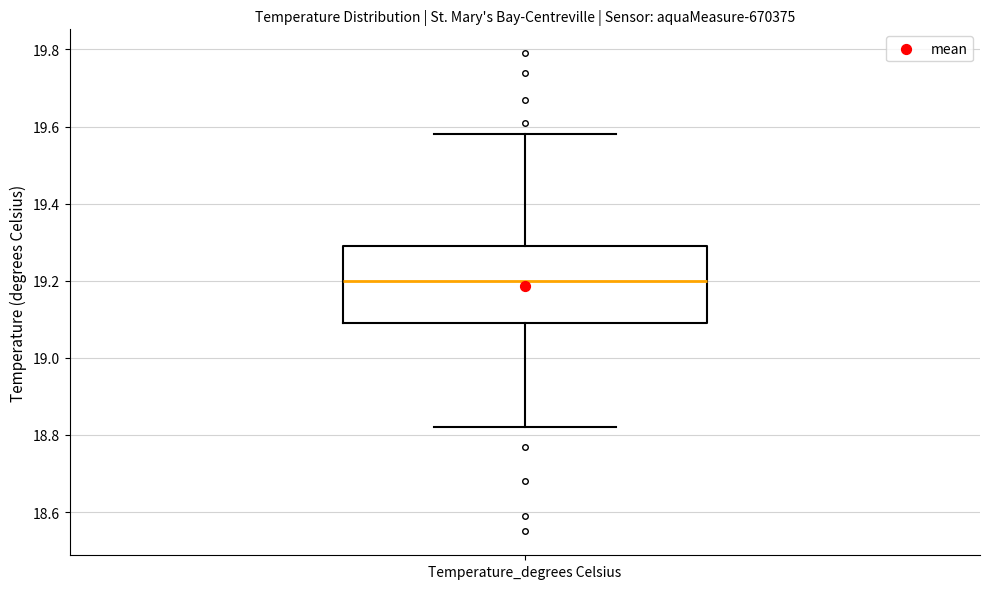

Transcribe this box plot: give where the median line is, the range the box spans, and where the two whiskers end, as read against the y-axis. The values are not printed on the chart, so give them approximately, as read against the axis.

median 19.20, box 19.10 to 19.30, whiskers 18.82 to 19.58